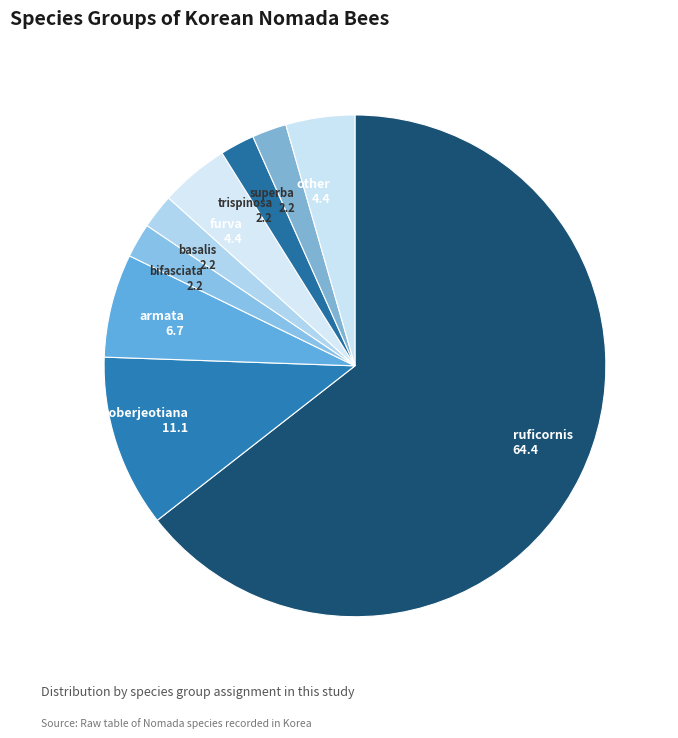

The furva slice represents 16% of the pie. True or false?

False